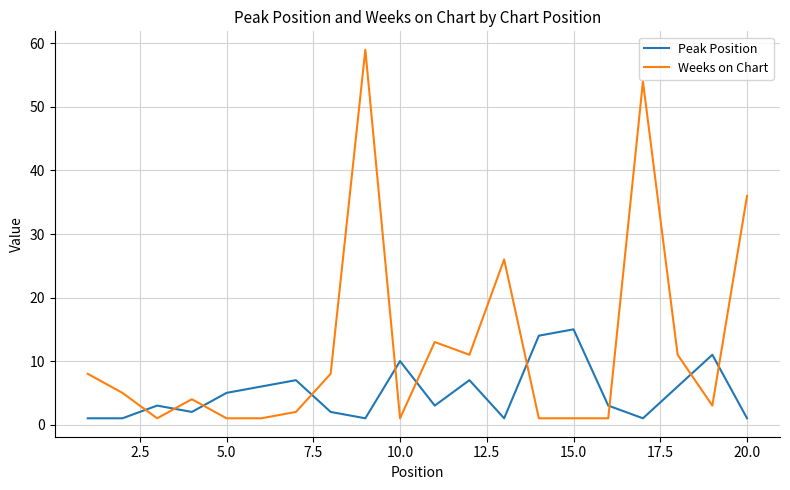

What is the difference between the maximum and minimum values in the Weeks on Chart series?

58